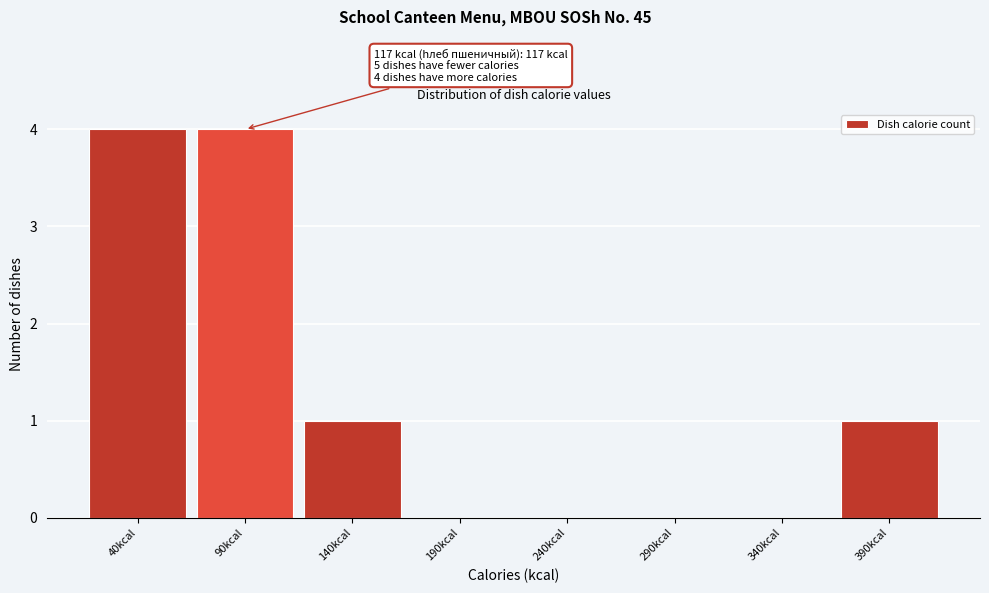

Reading left to right, list all the values displayed in this chart.

40kcal=4	90kcal=4	140kcal=1	190kcal=0	240kcal=0	290kcal=0	340kcal=0	390kcal=1